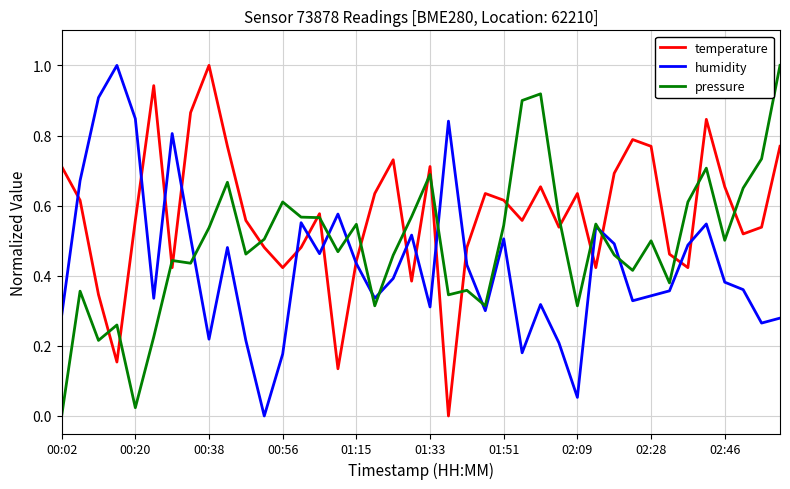

How many interior local valleys does the humidity series have?

11